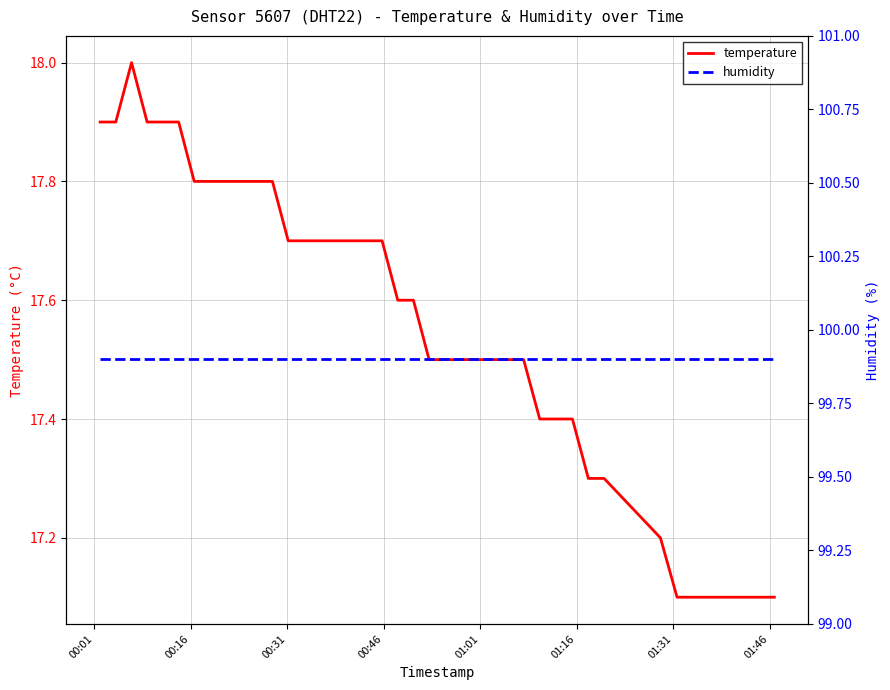

True or false: temperature and humidity intersect in this chart.

False